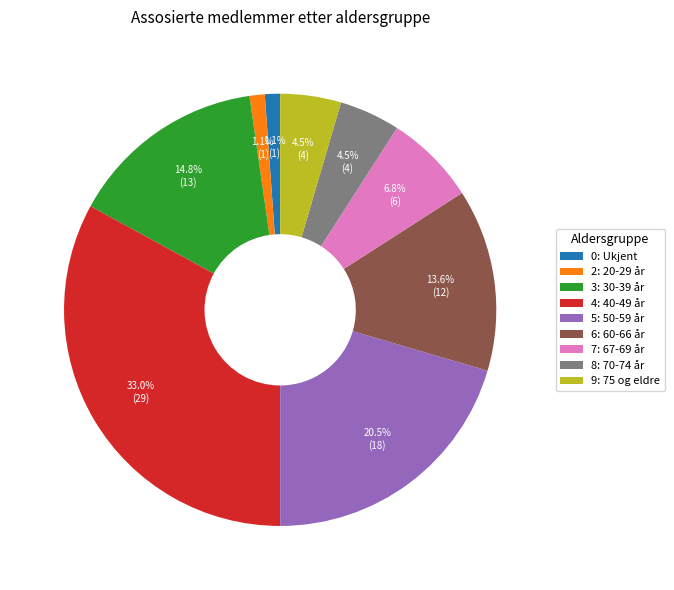

Combined, do 4: 40-49 år and 6: 60-66 år account for over 50%?

No